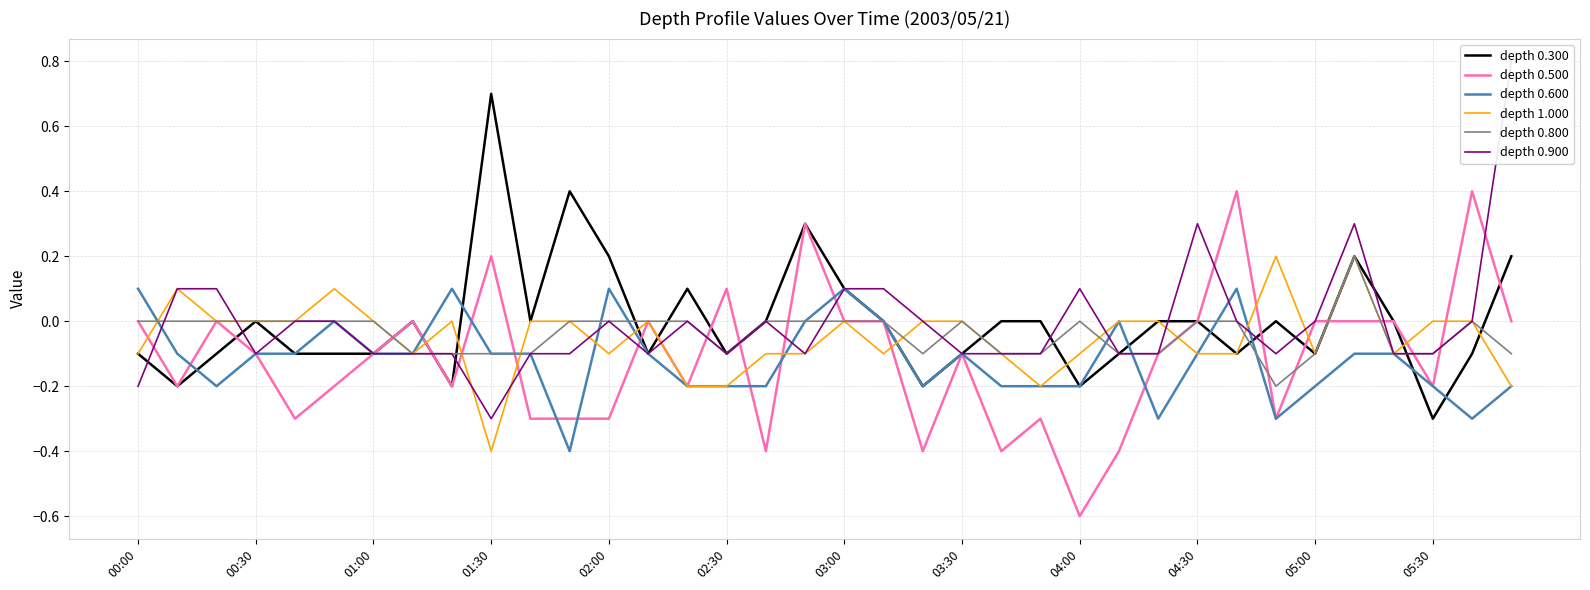

The depth 0.300 series shows -0.2 at 04:00. True or false?

True